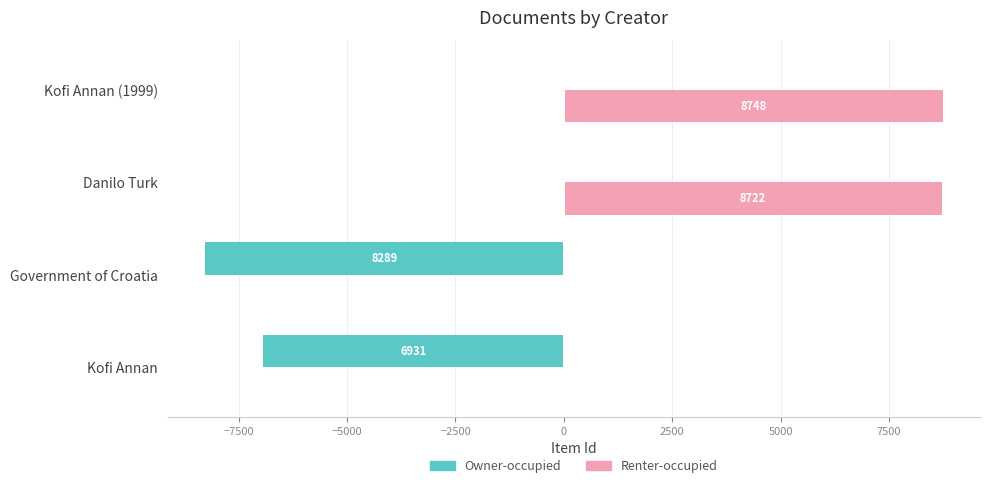

What is the approximate value of Owner-occupied at Kofi Annan, to the nearest 100?

-6900